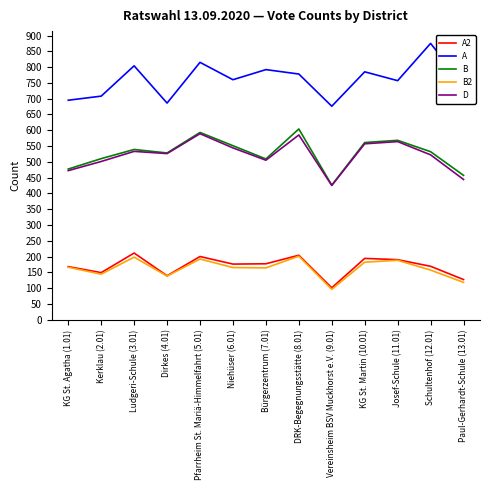

Count the number of data series in this chart.

5